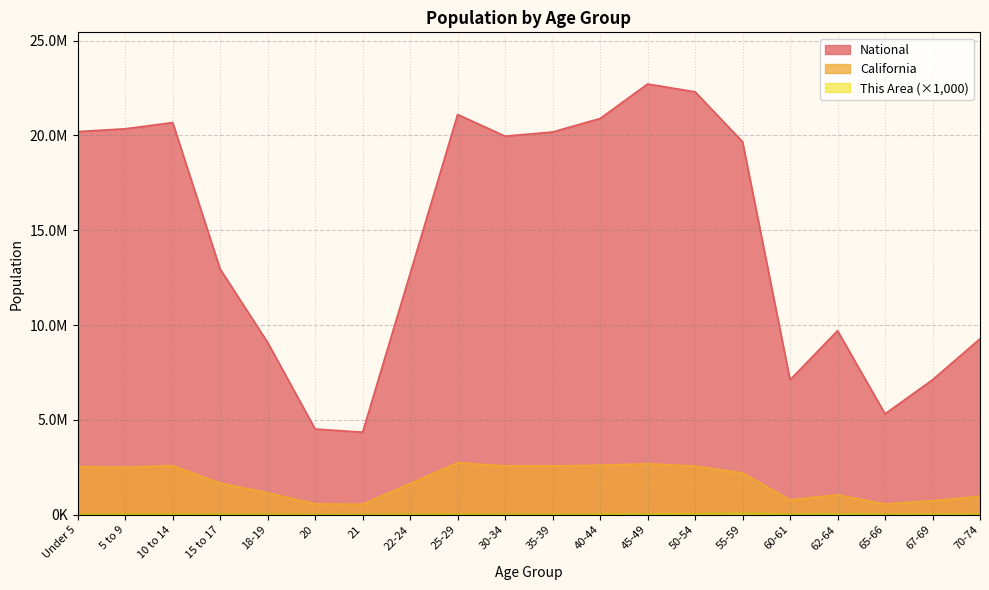

Which series changed the most between 35-39 and 40-44?

National